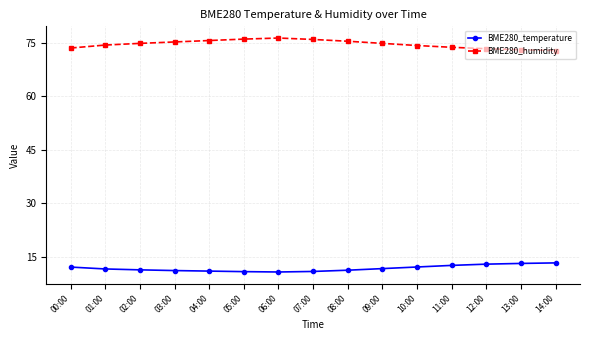

Rank the series at 01:00 from highest to lowest value.

BME280_humidity, BME280_temperature